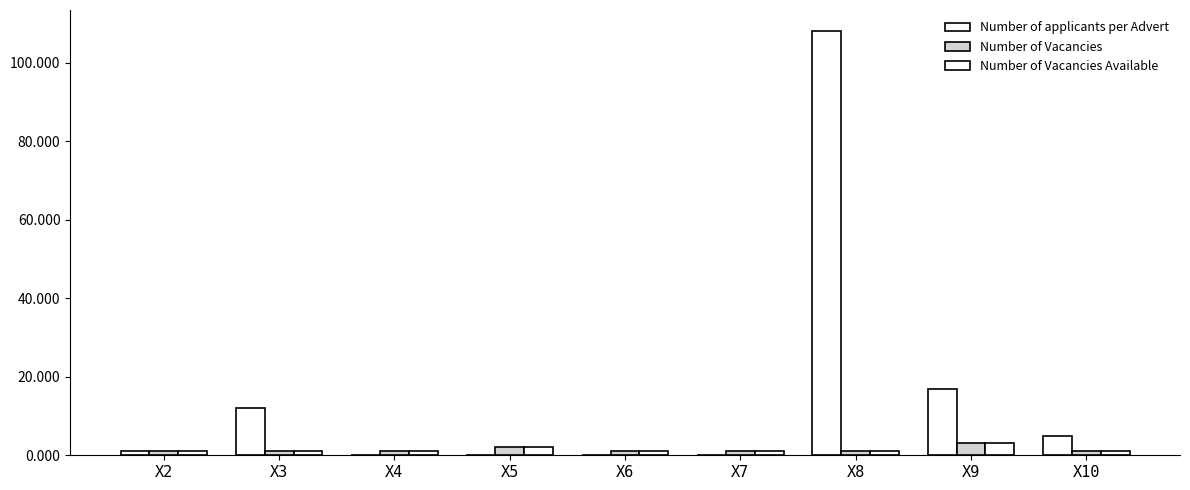

Which label corresponds to the largest value in the chart?

X8